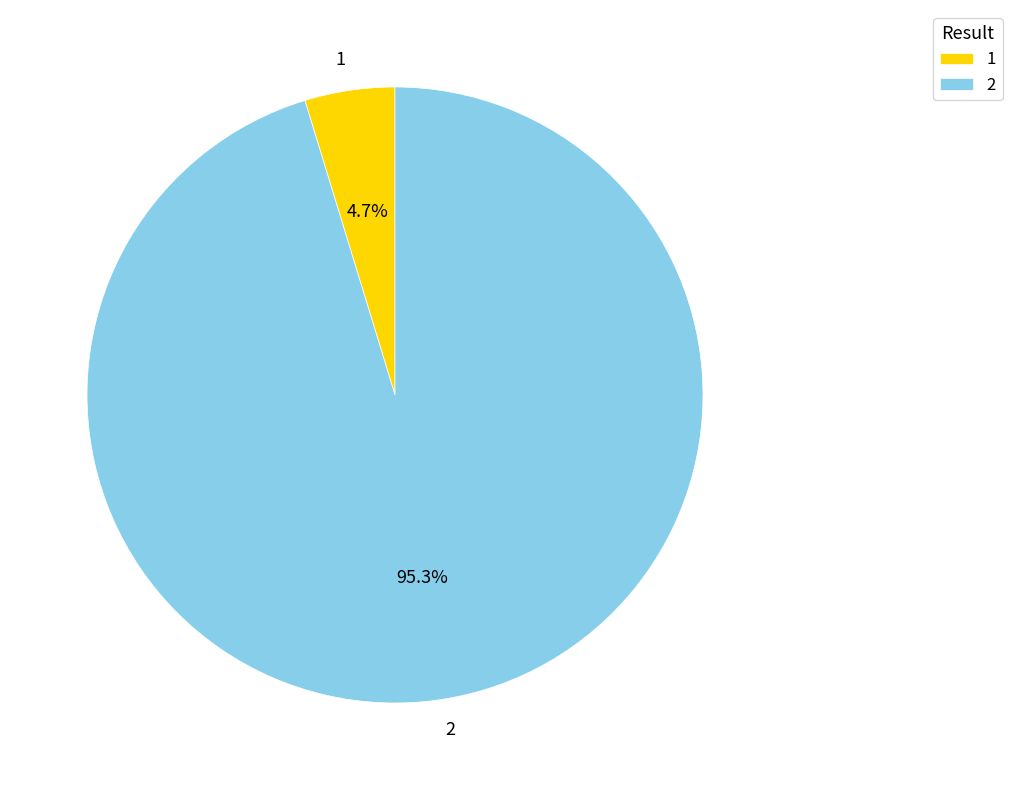

Which category has the biggest portion of the pie?

2